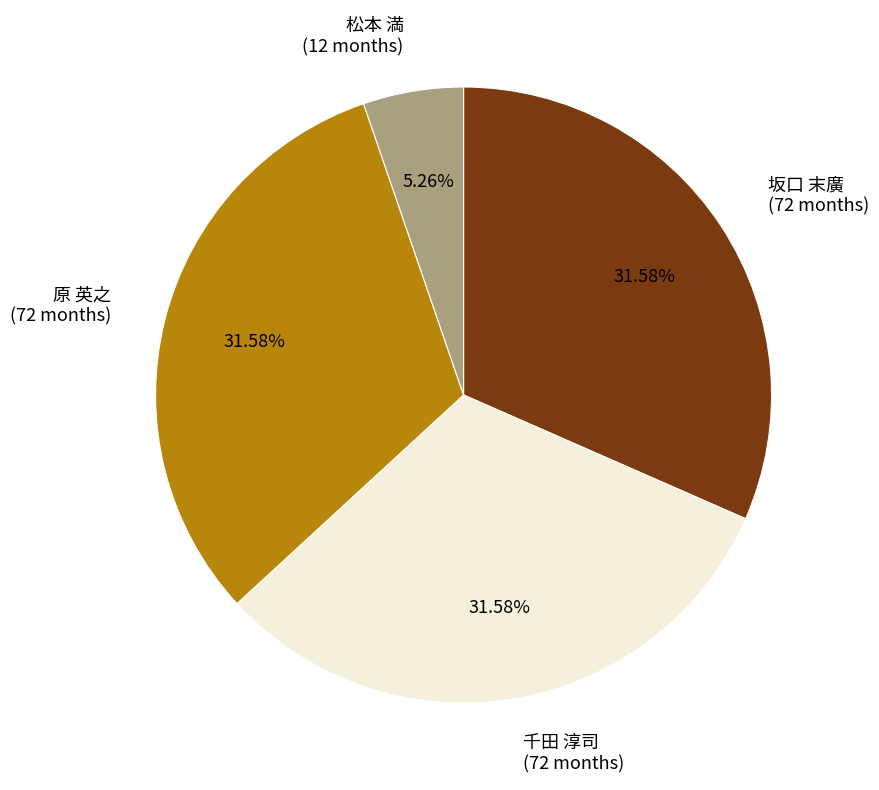

Does 原 英之 (72 months) represent more than half of the total?

No